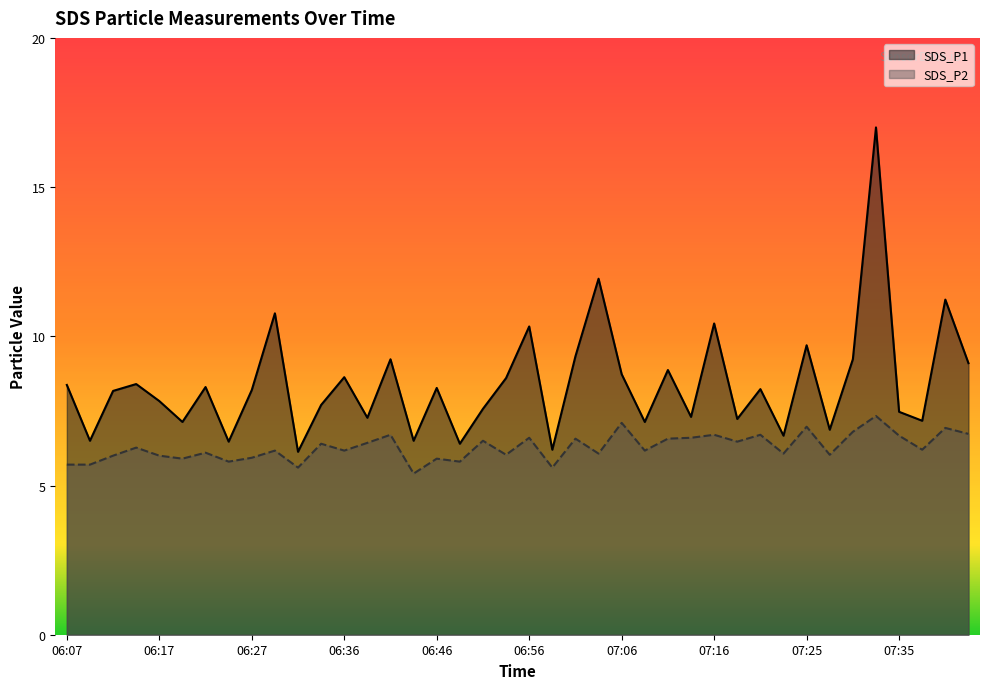

At which category does SDS_P1 reach its first local peak?

06:14